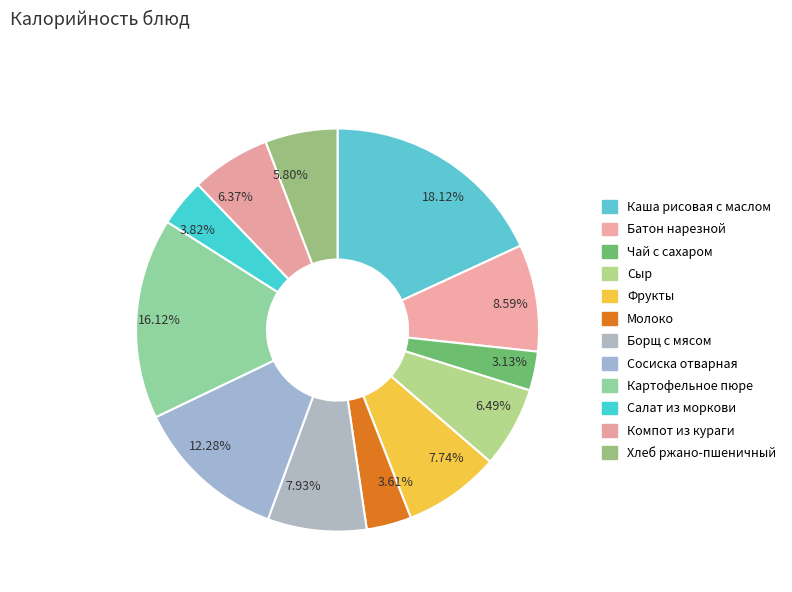

To the nearest percent, what is the difference between the largest and smallest slice percentages?

15%